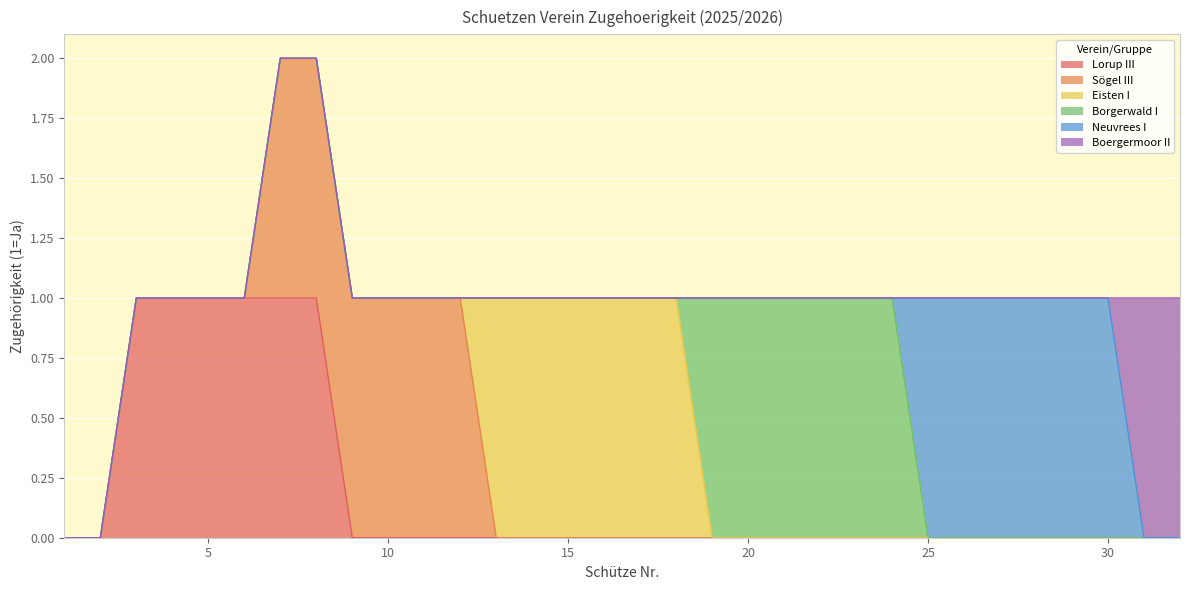

Between 4 and 21, which is larger?

4